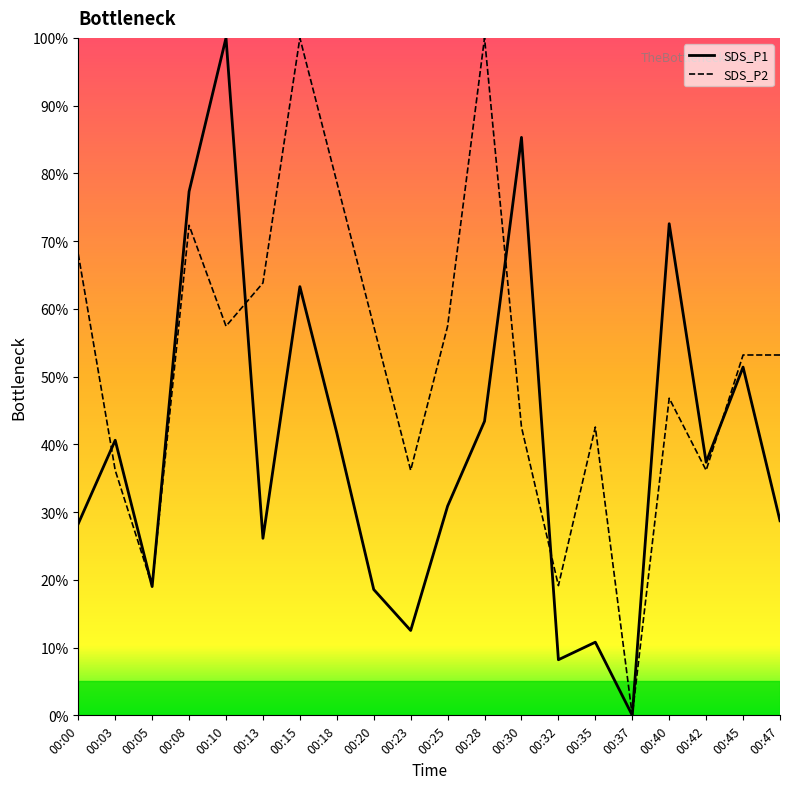

Count the number of categories in the chart.

20